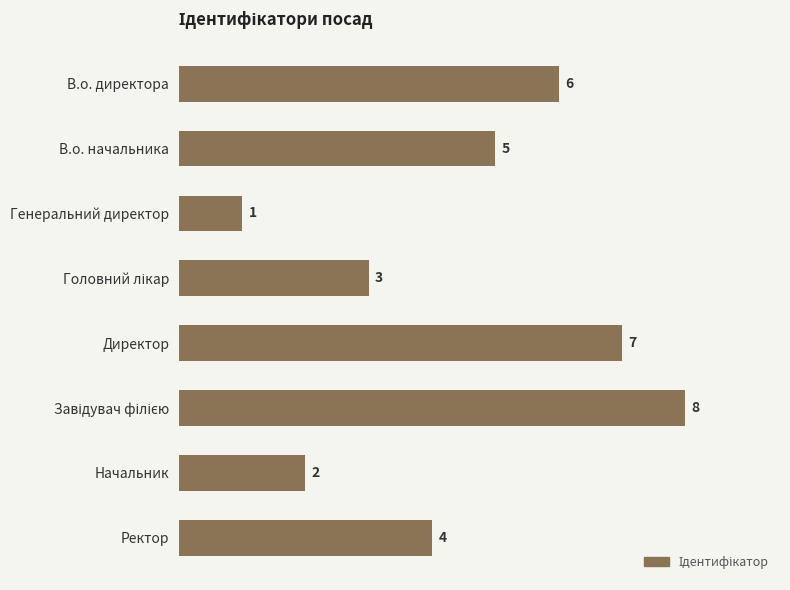

Reading bottom to top, list all the values displayed in this chart.

4	2	8	7	3	1	5	6